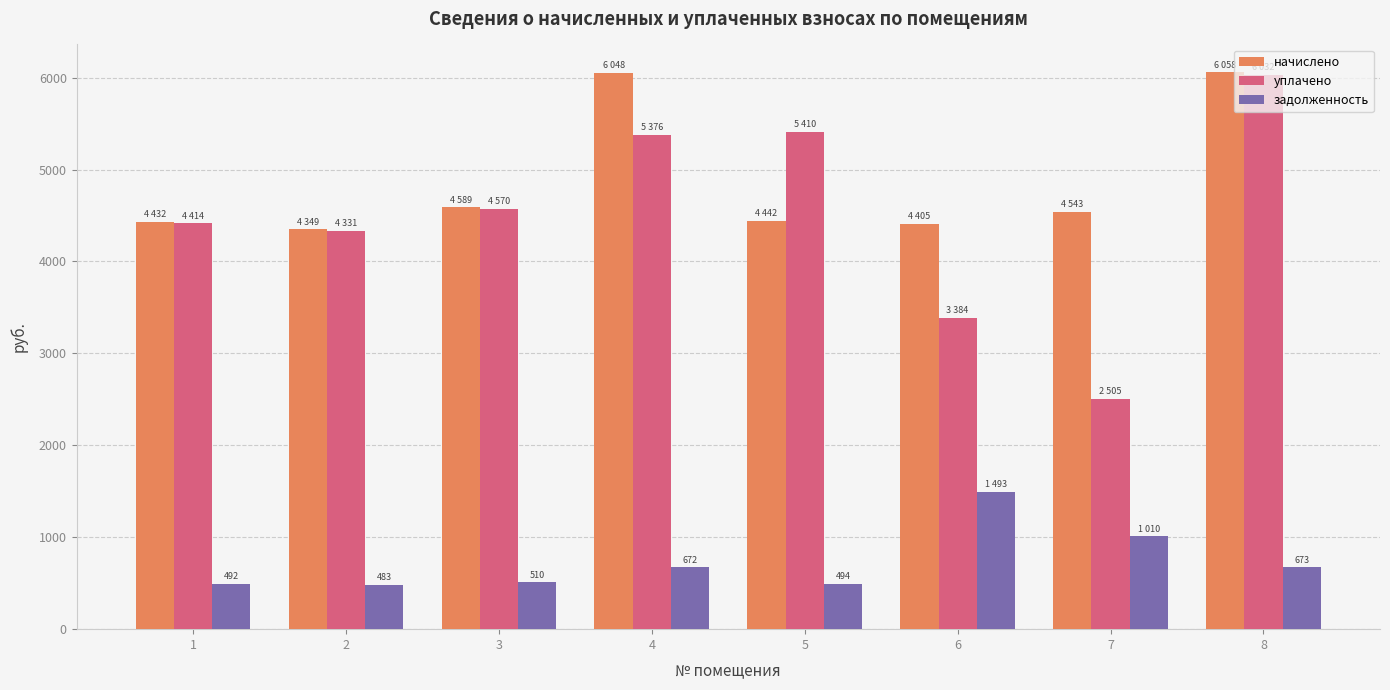

The value of начислено at 7 is 4543.1. True or false?

True